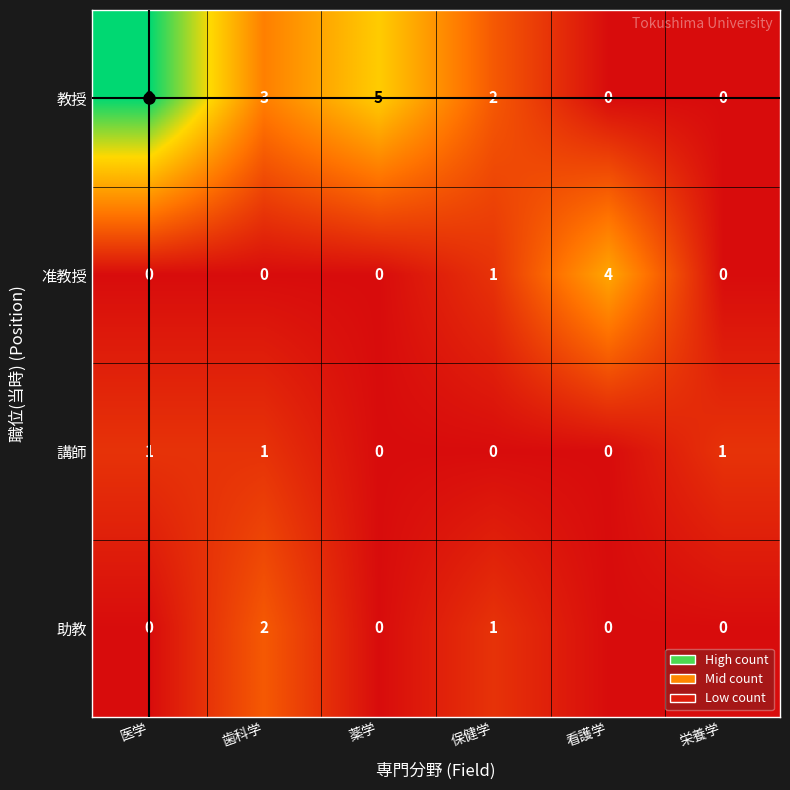

Rank the series by their maximum value, from lowest to highest.

講師, 助教, 准教授, 教授